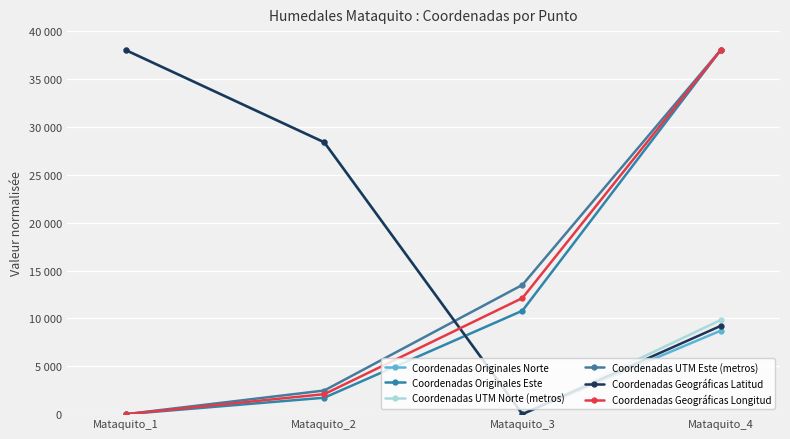

True or false: Coordenadas Geográficas Latitud and Coordenadas UTM Norte (metros) intersect in this chart.

False